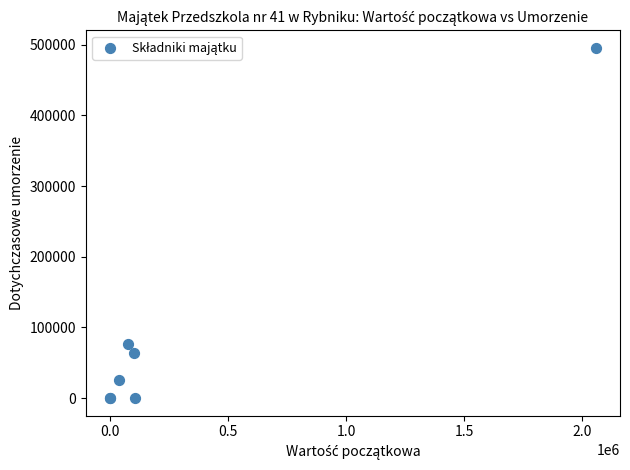

What Y value in the scatter plot is closest to 247719?

76421.6